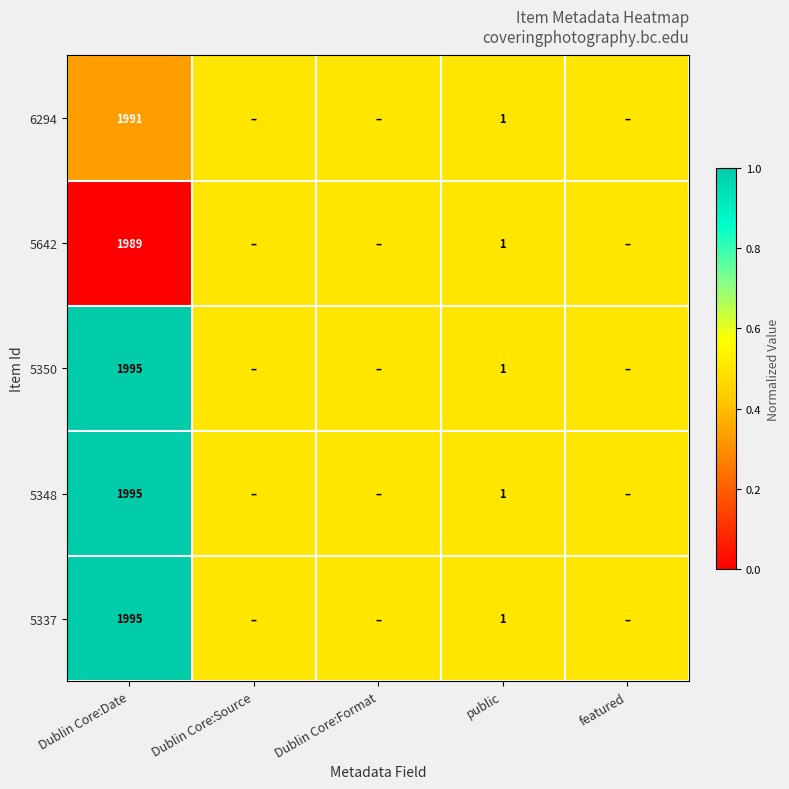

What is the total value across all series at public?

5.0